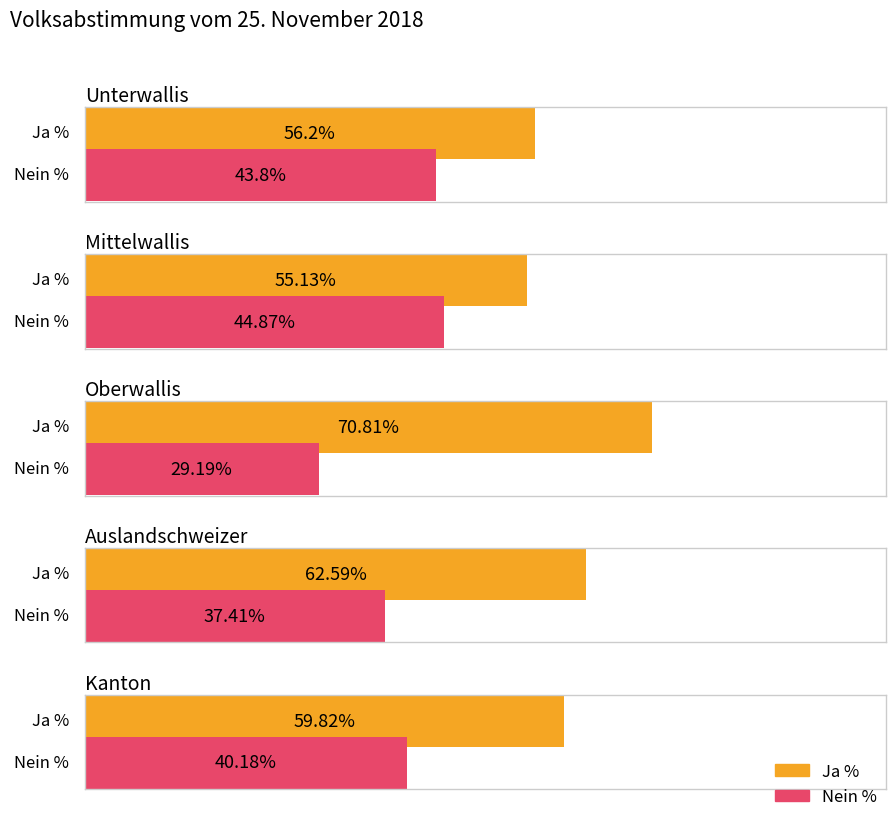

Which category has the lowest value in the Ja % series?

Mittelwallis